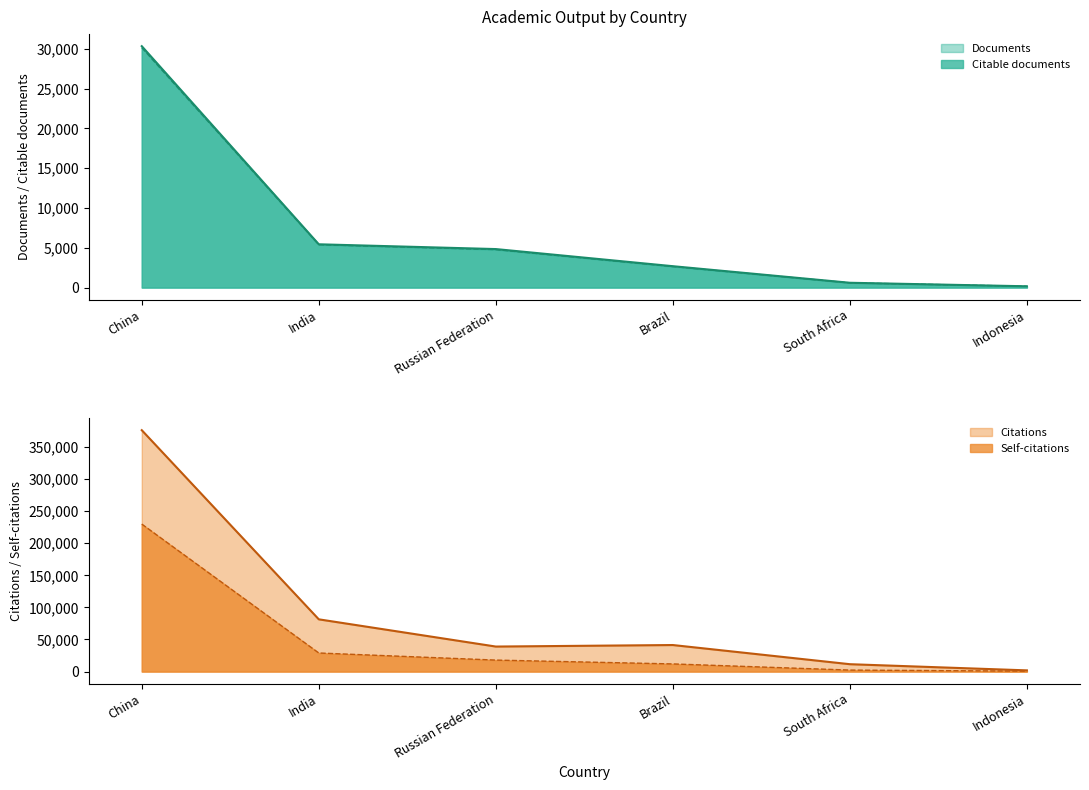

At which category is the sum across all series the highest?

China